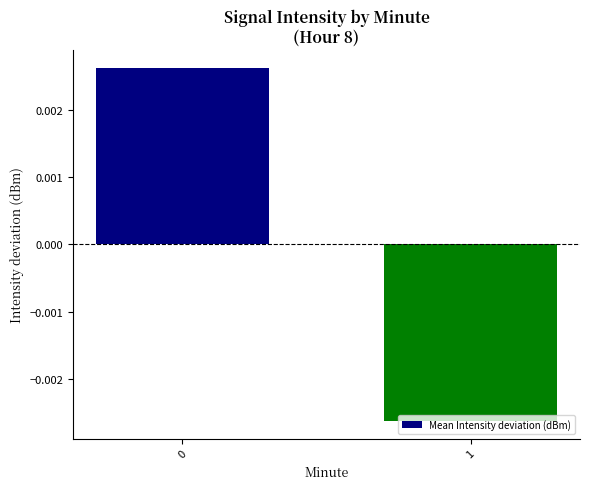

Count the number of values greater than 0.

1